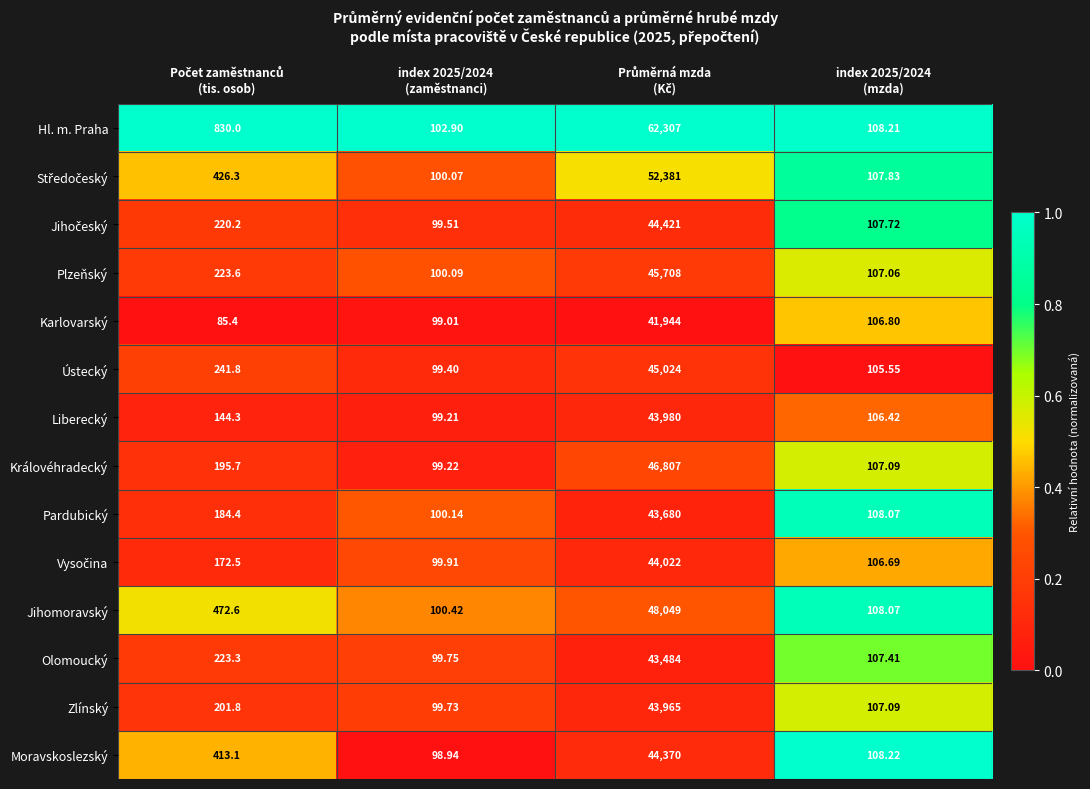

Count the number of categories in the chart.

4